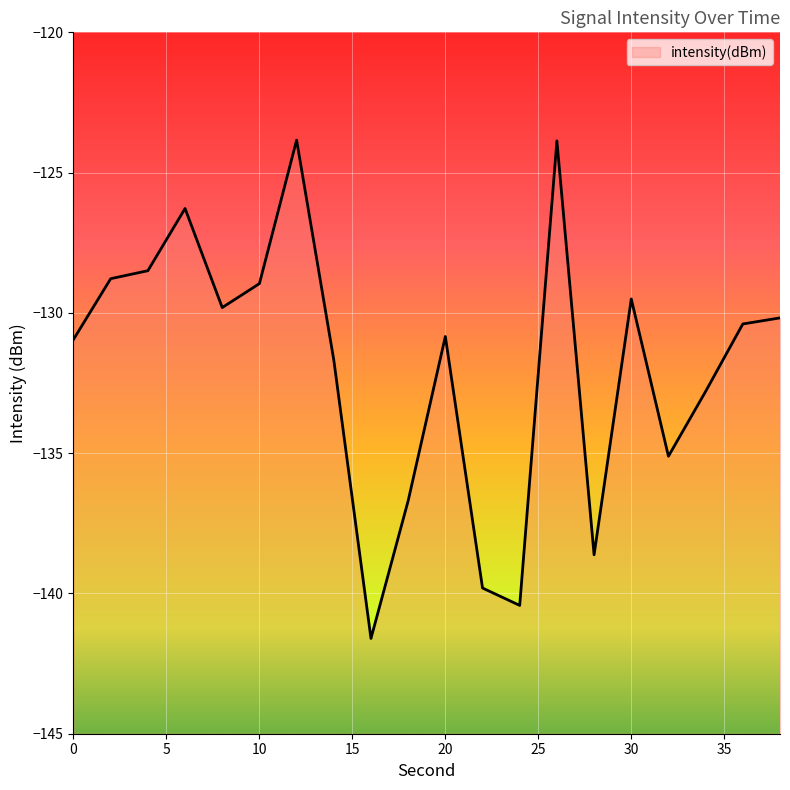

Where is the first local minimum?

8